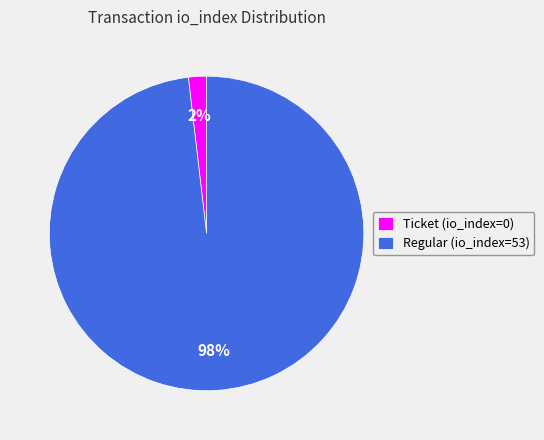

To the nearest percent, what is the difference between the Ticket (io_index=0) and Regular (io_index=53) slice percentages?

96%